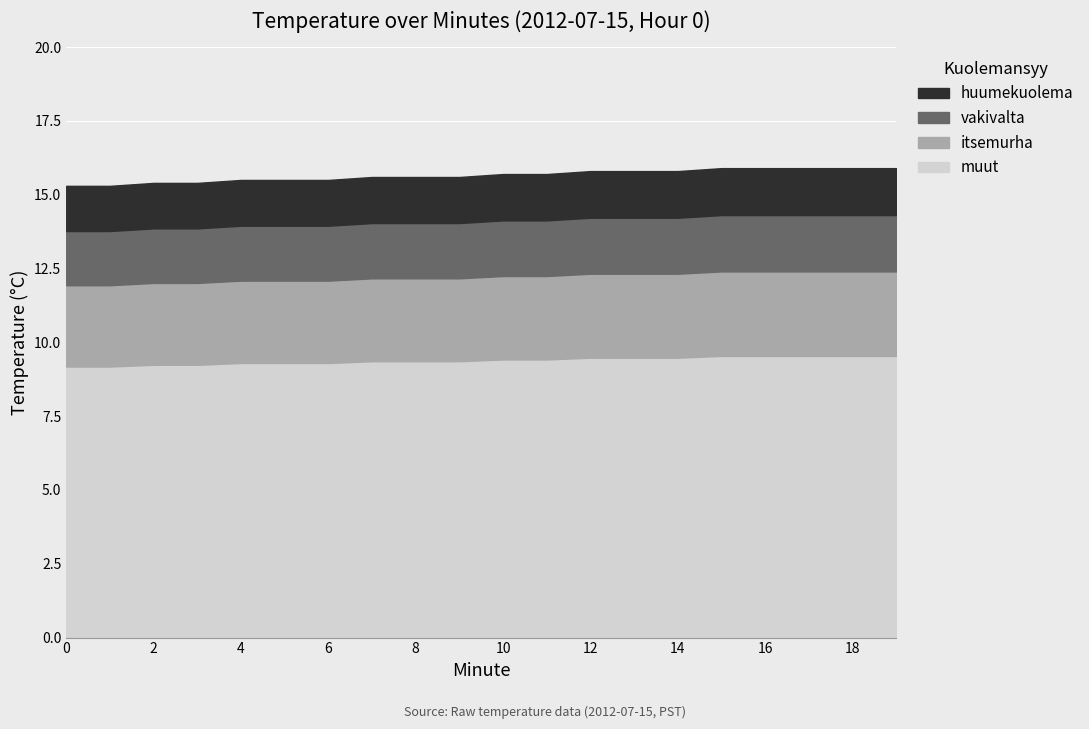

Which series has the widest spread of values?

muut